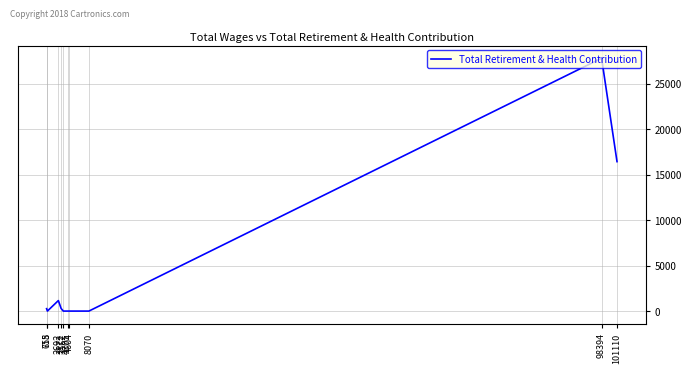

How many values exceed 265?

4